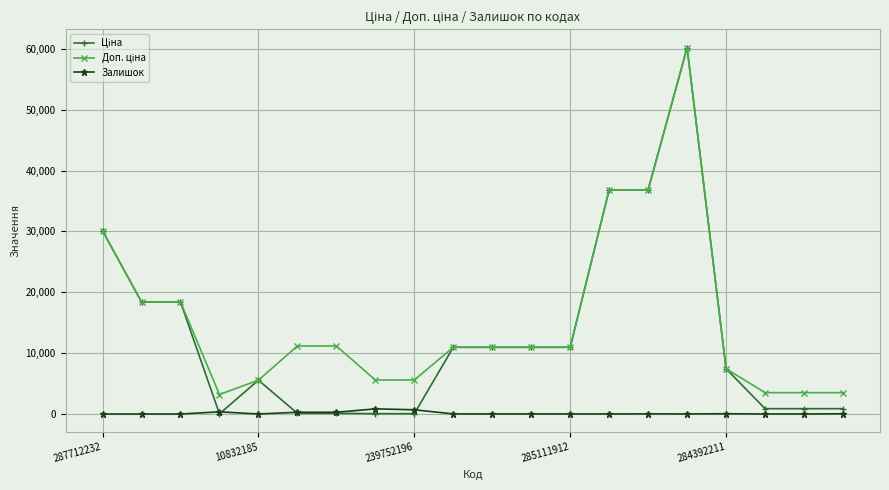

What is the maximum value shown in the chart?

60205.6